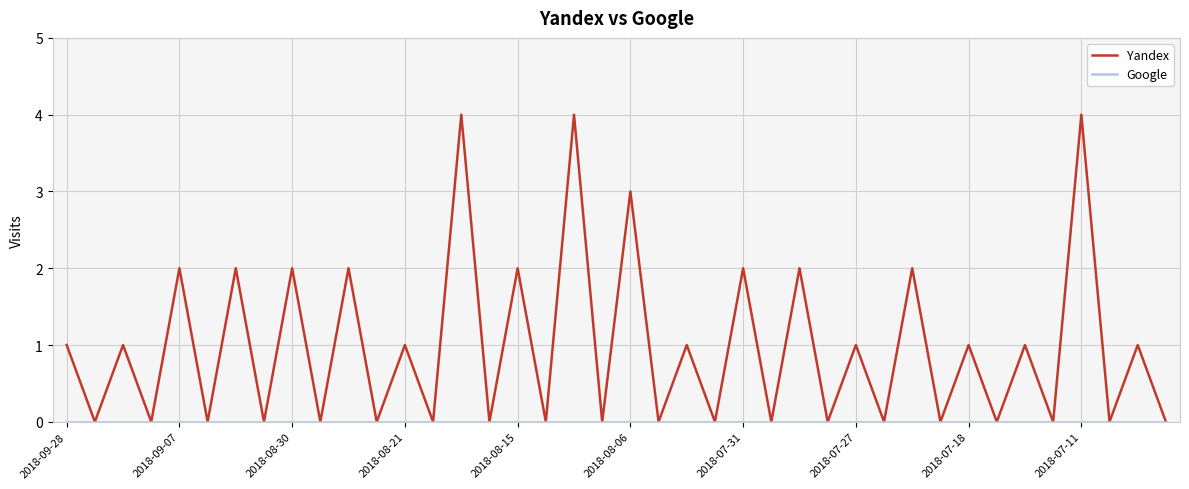

Which series has the widest spread of values?

Yandex